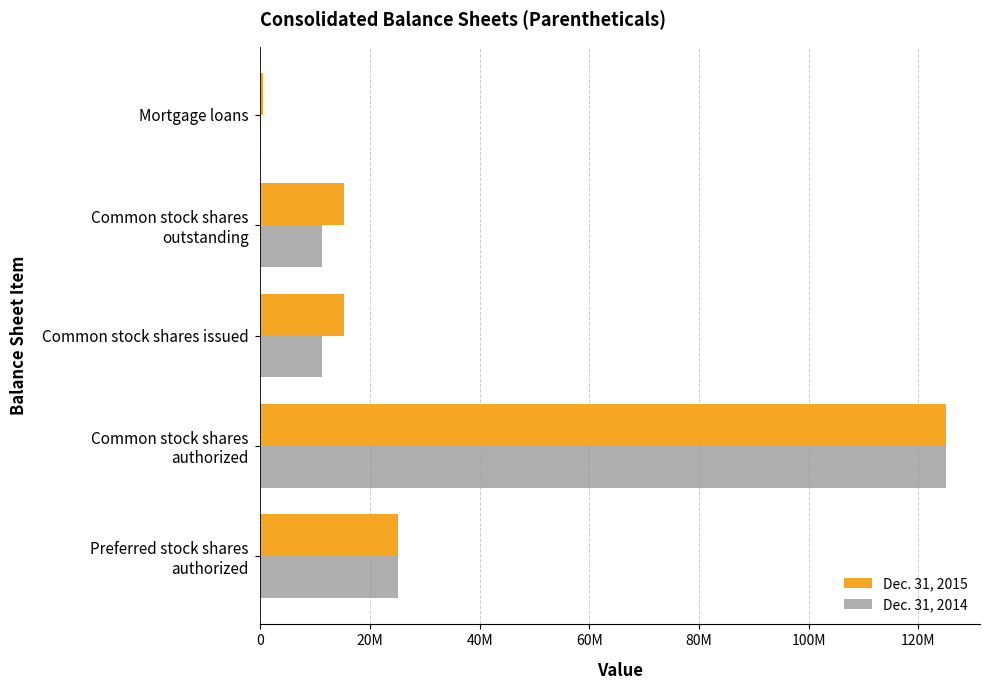

What is the minimum value shown in the chart?

127559